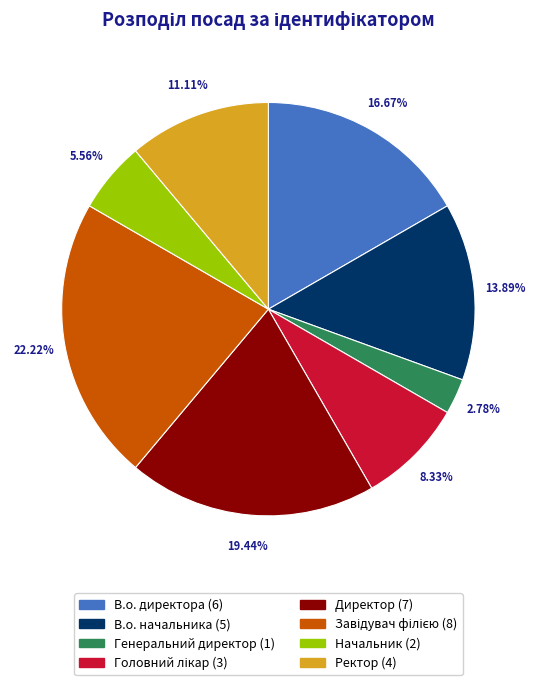

To the nearest percent, what is the difference between the largest and smallest slice percentages?

19%